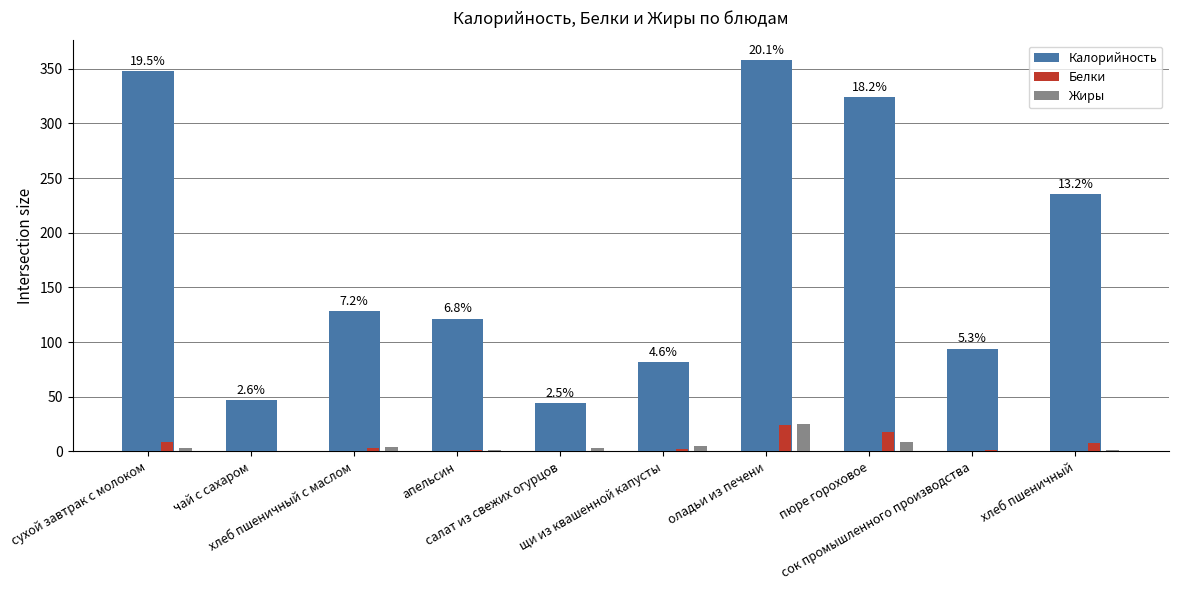

What is the sum of all Белки values?

67.5